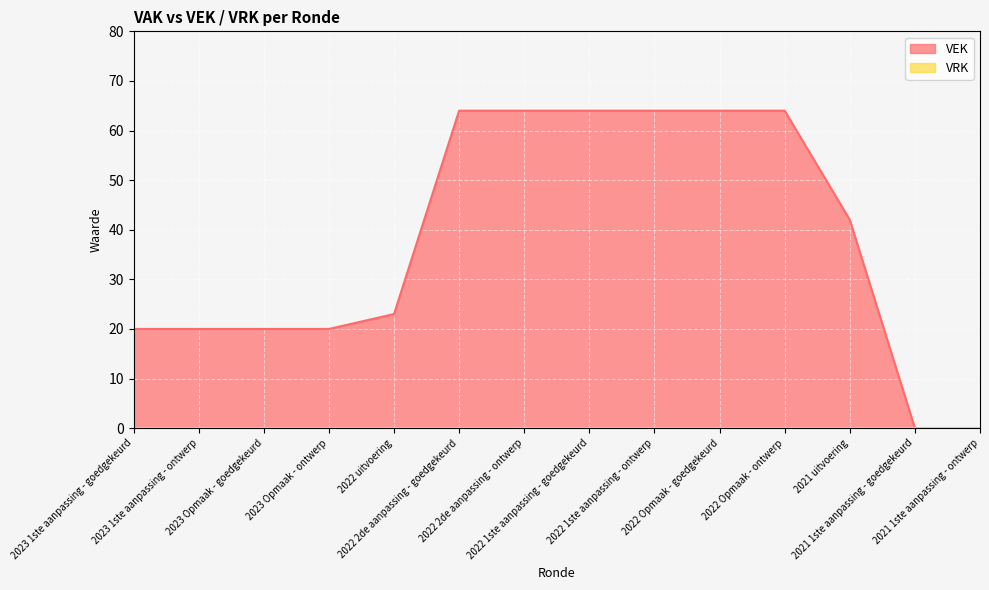

Reading right to left, list all the values displayed in this chart.

2021 1ste aanpassing - ontwerp=0	2021 1ste aanpassing - goedgekeurd=0	2021 uitvoering=42	2022 Opmaak - ontwerp=64	2022 Opmaak - goedgekeurd=64	2022 1ste aanpassing - ontwerp=64	2022 1ste aanpassing - goedgekeurd=64	2022 2de aanpassing - ontwerp=64	2022 2de aanpassing - goedgekeurd=64	2022 uitvoering=23	2023 Opmaak - ontwerp=20	2023 Opmaak - goedgekeurd=20	2023 1ste aanpassing - ontwerp=20	2023 1ste aanpassing - goedgekeurd=20